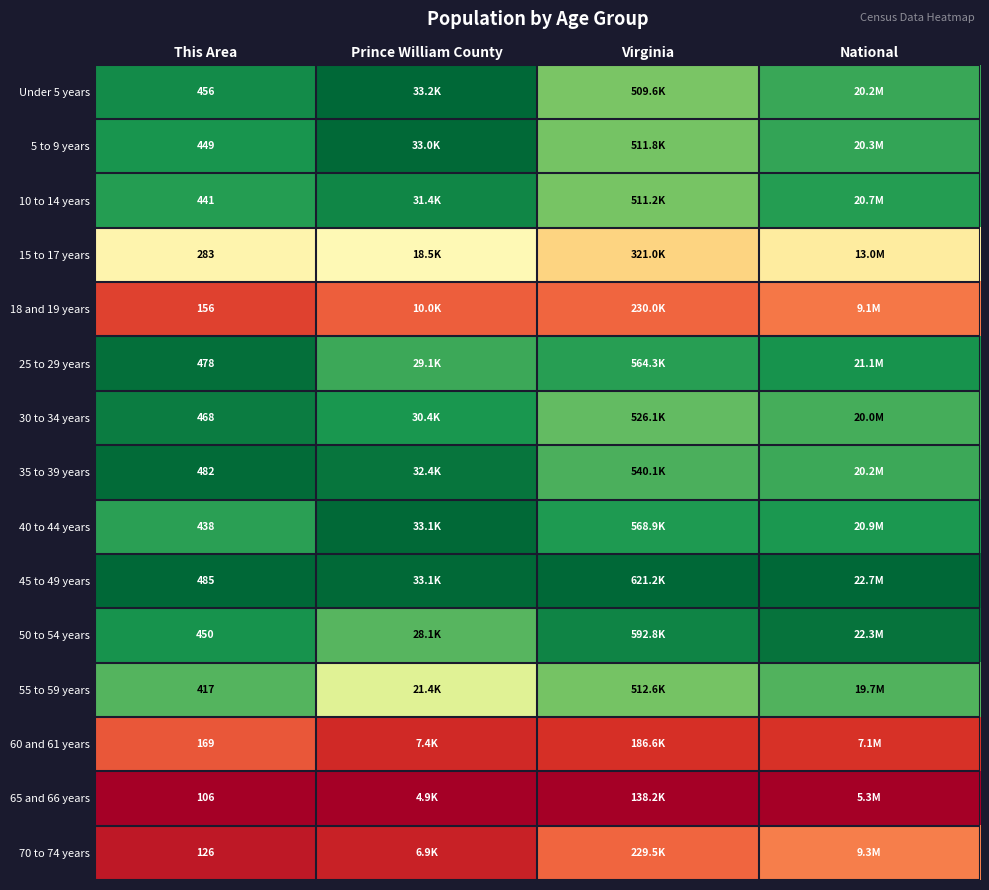

Is the value of 50 to 54 years at This Area greater than the value of 40 to 44 years at This Area?

Yes